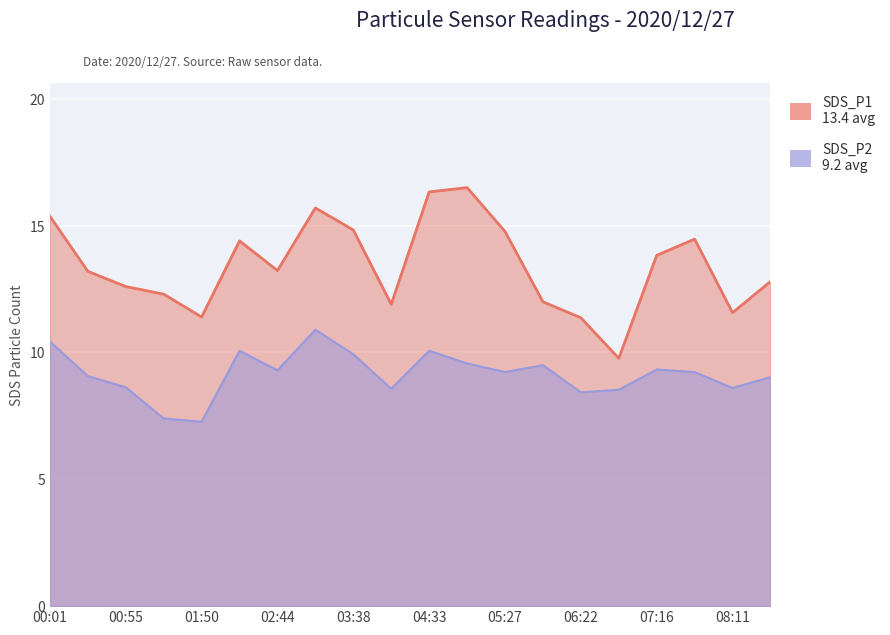

True or false: SDS_P2 and SDS_P1 intersect in this chart.

False